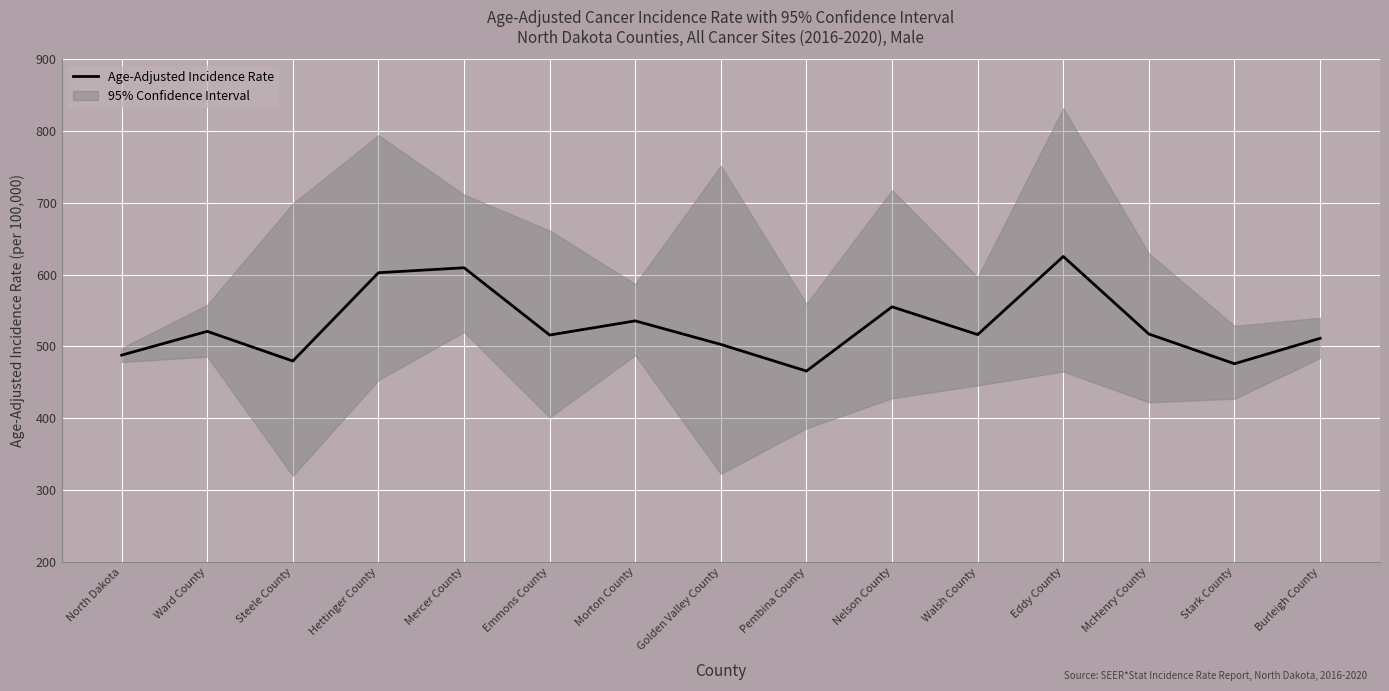

List the labels in order of value, largest first.

Eddy County, Mercer County, Hettinger County, Nelson County, Morton County, Ward County, McHenry County, Walsh County, Emmons County, Burleigh County, Golden Valley County, North Dakota, Steele County, Stark County, Pembina County